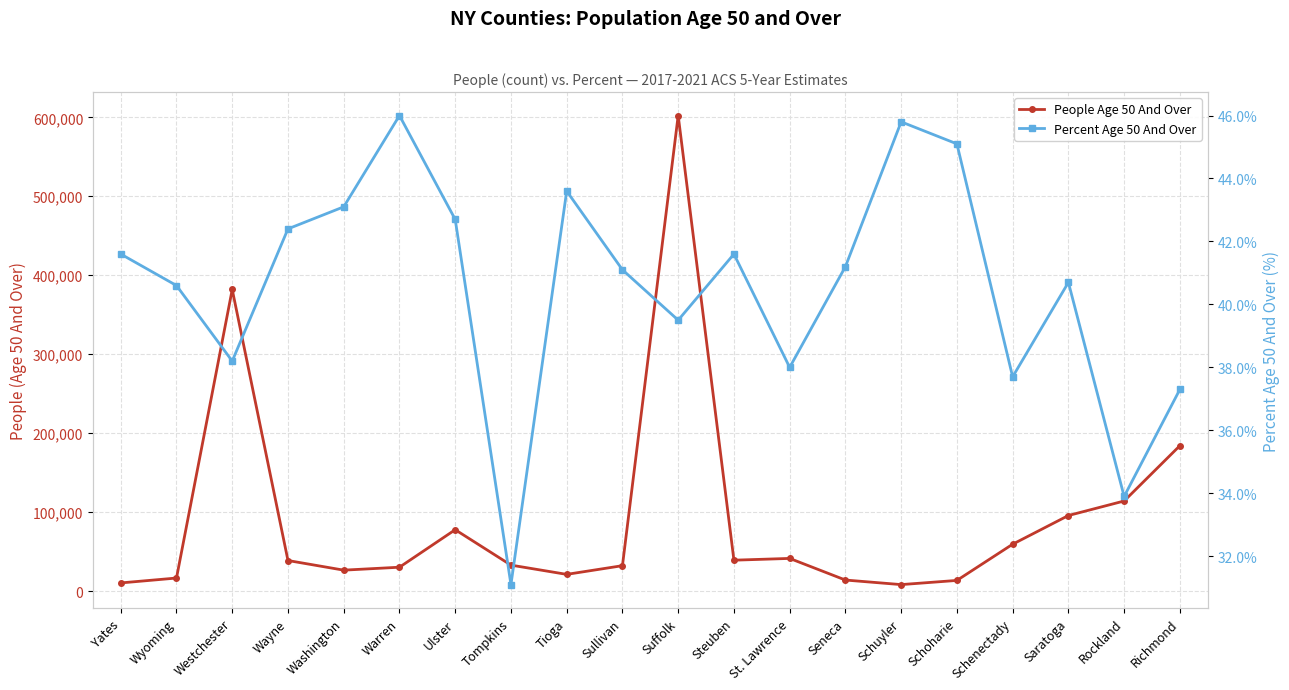

How many values in the Percent Age 50 And Over series exceed 41?

11